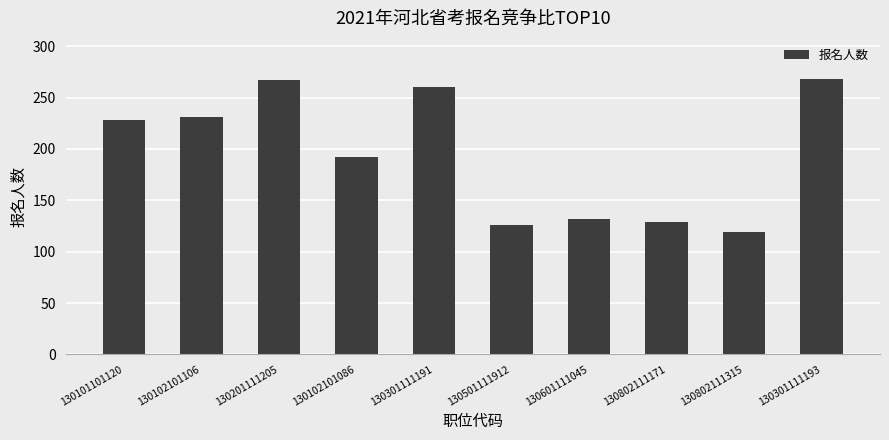

What is the greatest value displayed?

268